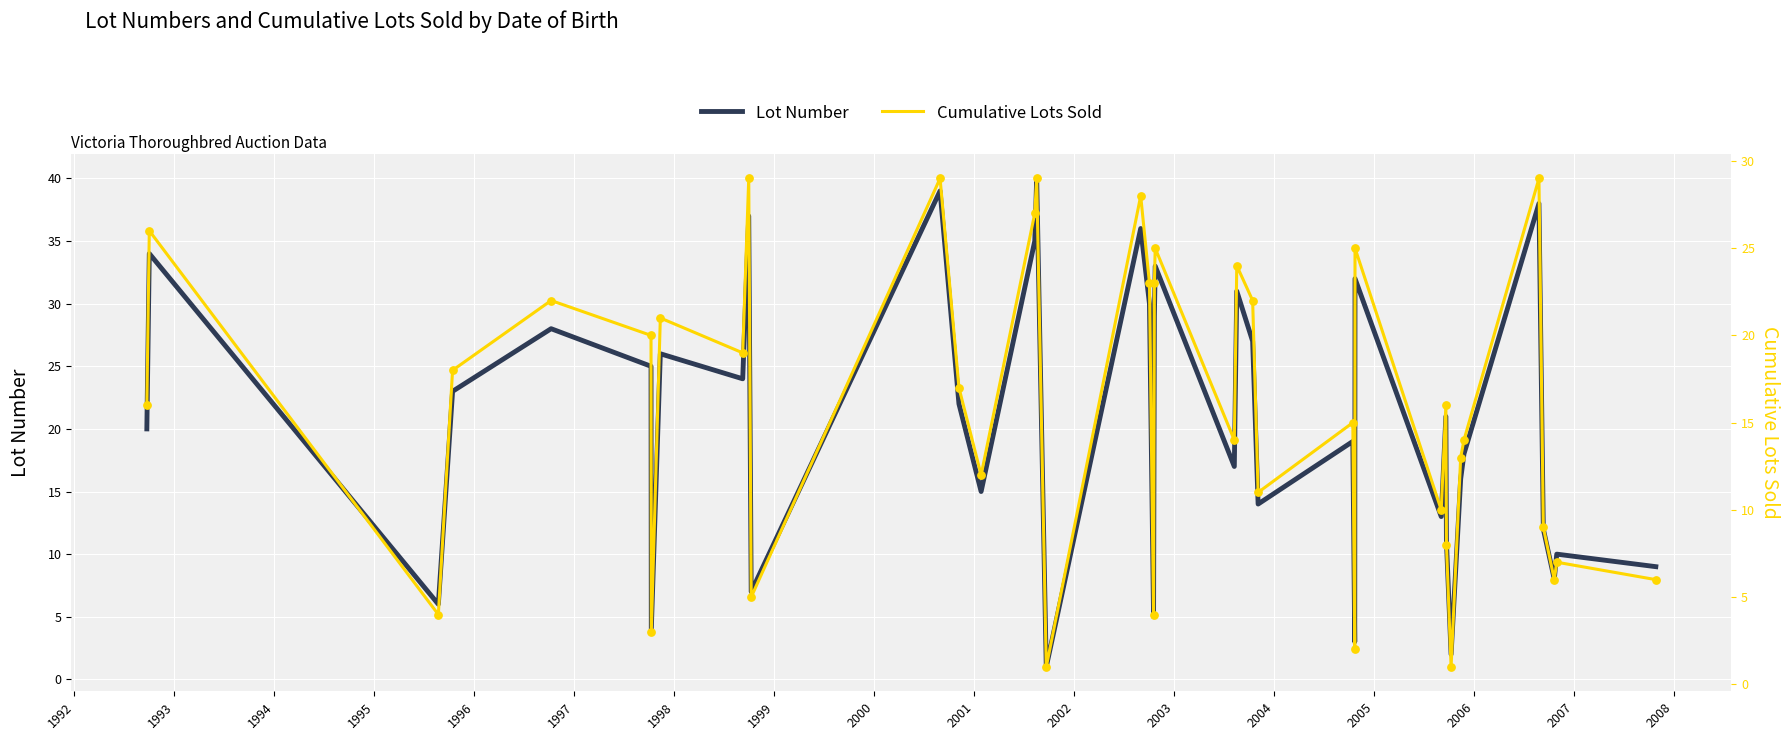

At which category is the sum across all series the highest?

2006